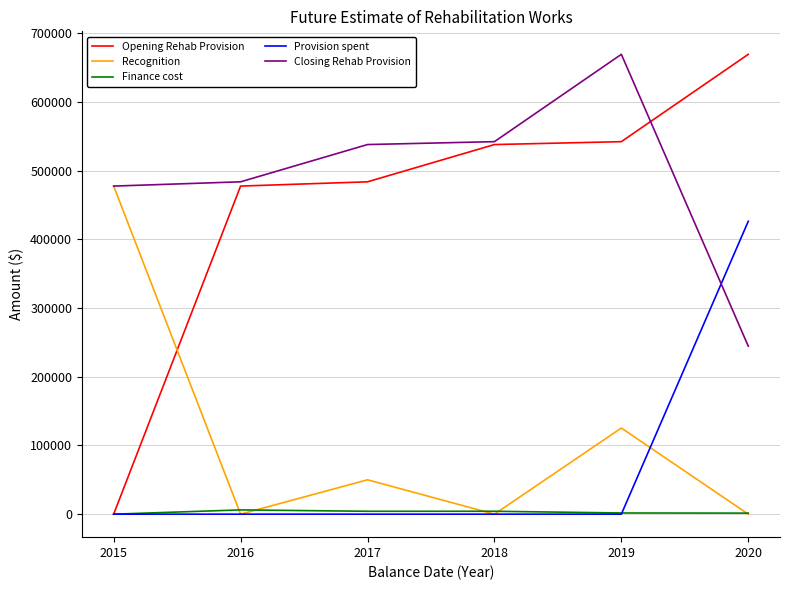

What is the greatest value displayed?

669292.1